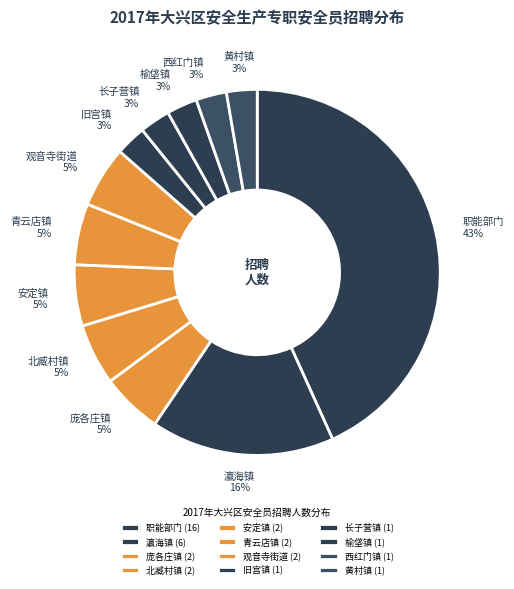

Do 旧宫镇 and 榆垡镇 together represent more than half of the pie?

No